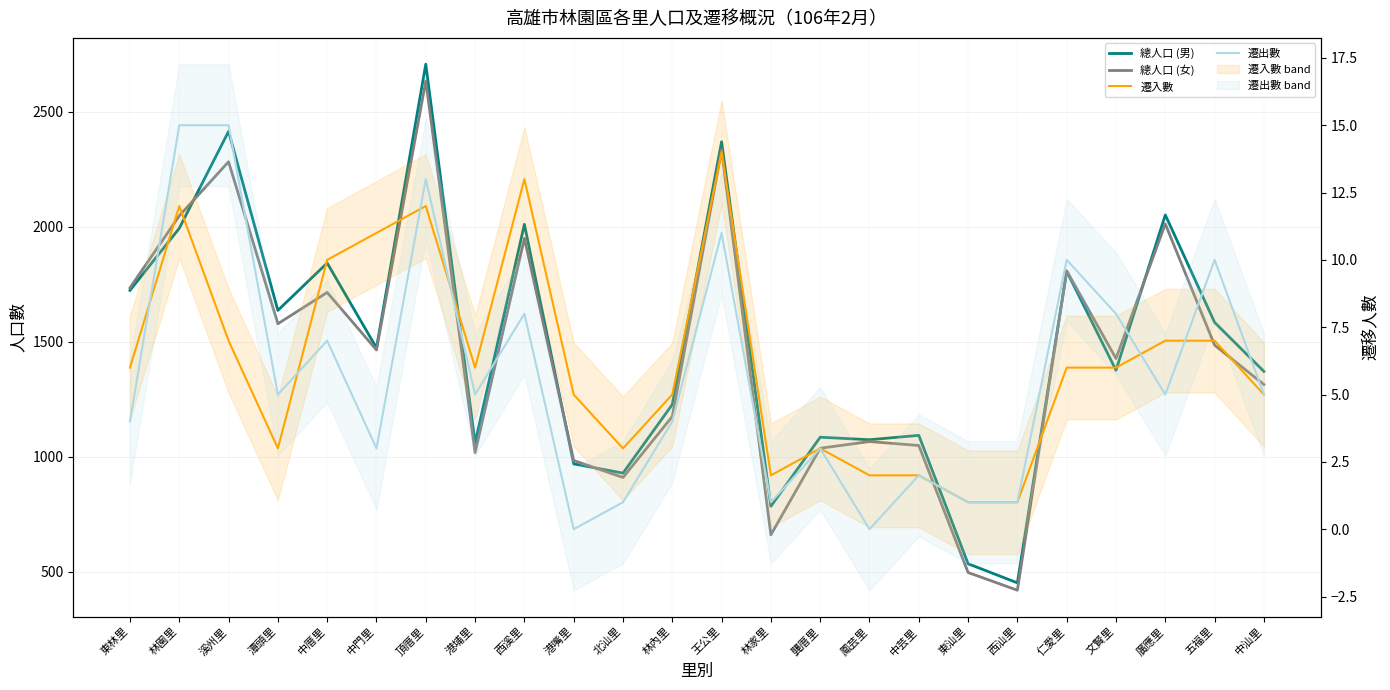

How many interior local peaks does the 總人口 (男) series have?

9